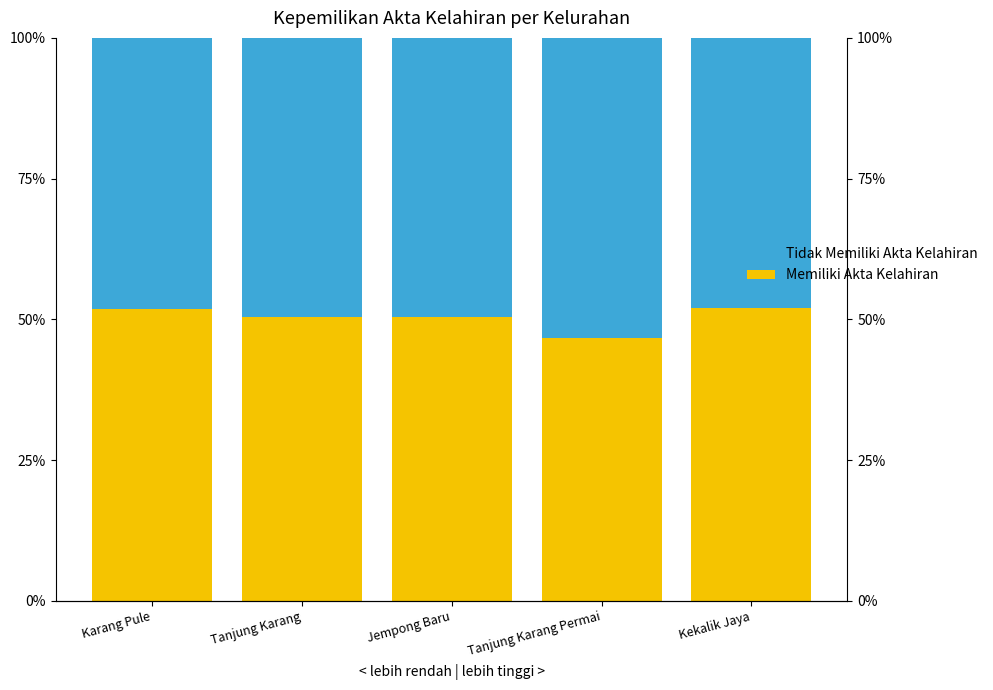

How many data points in Tidak Memiliki Akta Kelahiran are less than 49?

2